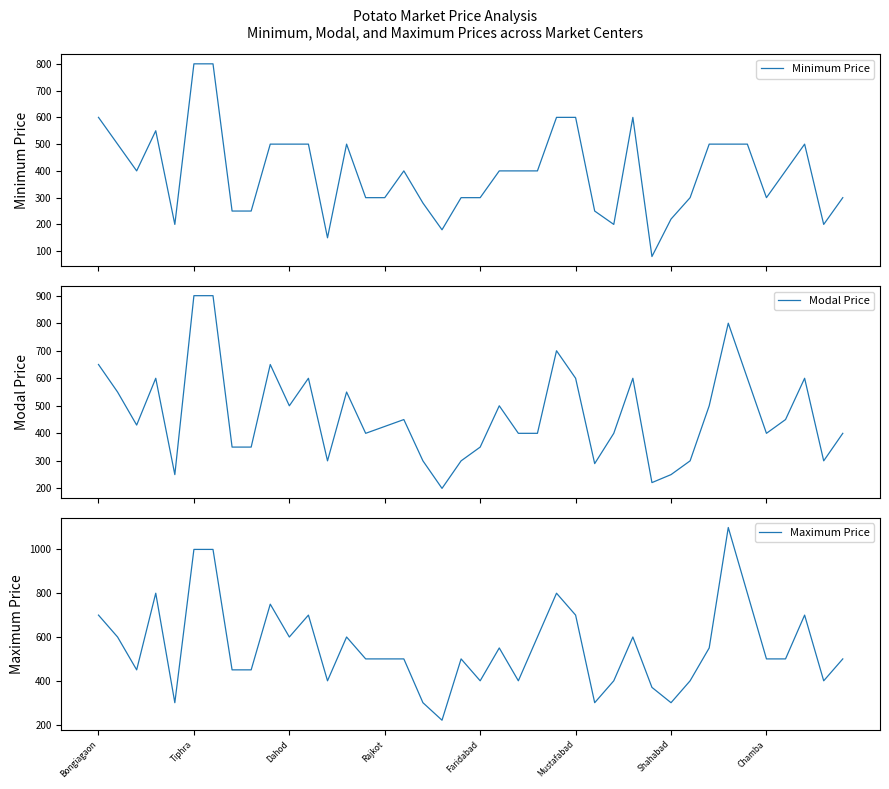

True or false: Minimum Price and Modal Price cross at least once.

False